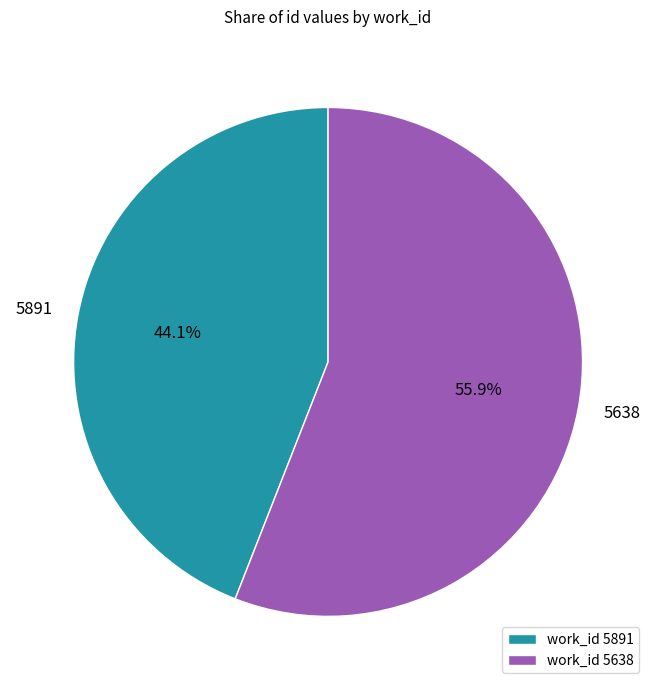

Approximately how many times larger is the value at 5638 compared to 5891?

1.3